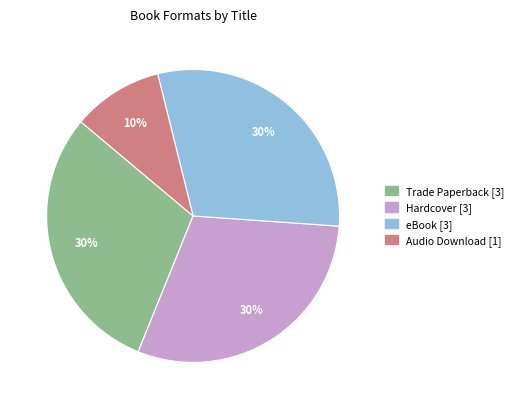

Does any single category account for the majority?

No